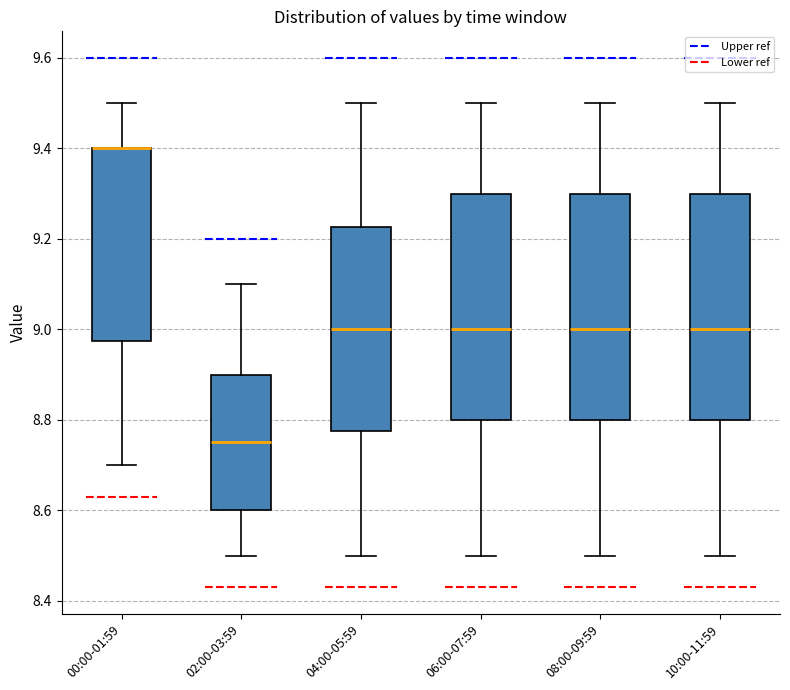

Reading left to right, transcribe this box plot: for each box, give where its median line is, the range the box spans, and where its two whiskers end, as read against the y-axis. The values are not printed on the chart, so give them approximately, as read against the axis.

00:00-01:59: median 9.40 (drawn on the box's upper edge), box 8.98 to 9.40, whiskers 8.70 to 9.50
02:00-03:59: median 8.76, box 8.60 to 8.90, whiskers 8.50 to 9.10
04:00-05:59: median 9.00, box 8.78 to 9.22, whiskers 8.50 to 9.50
06:00-07:59: median 9.00, box 8.80 to 9.30, whiskers 8.50 to 9.50
08:00-09:59: median 9.00, box 8.80 to 9.30, whiskers 8.50 to 9.50
10:00-11:59: median 9.00, box 8.80 to 9.30, whiskers 8.50 to 9.50